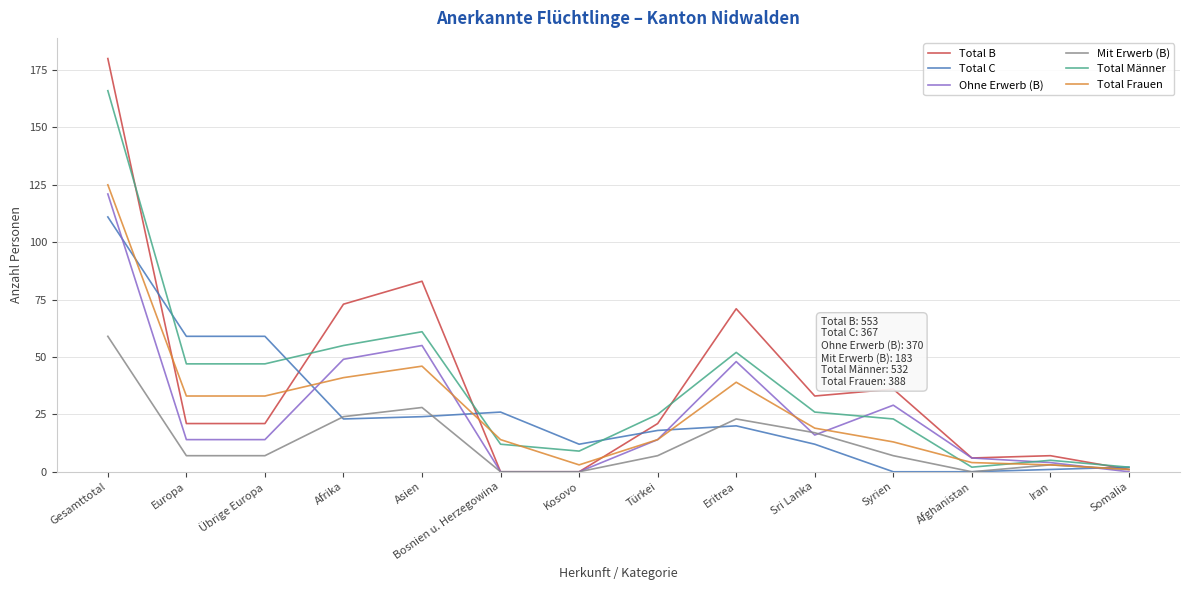

The value of Total B at Gesamttotal is 278. True or false?

False